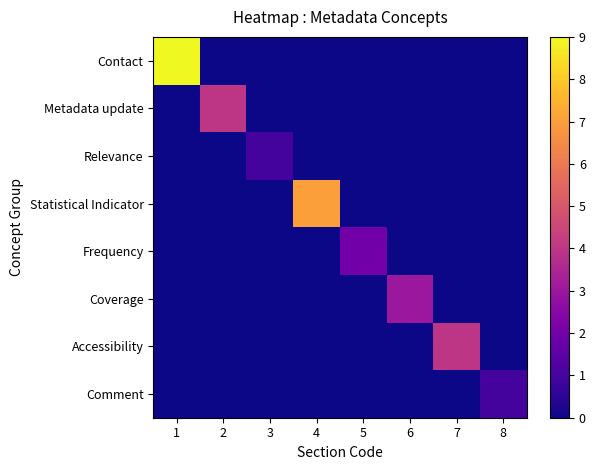

How many series are shown in this chart?

8